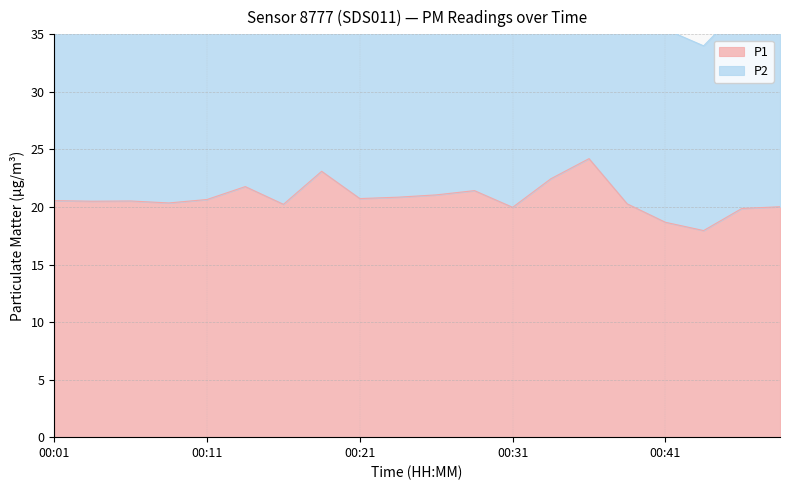

What is the value of the 13th point from the left?

20.0